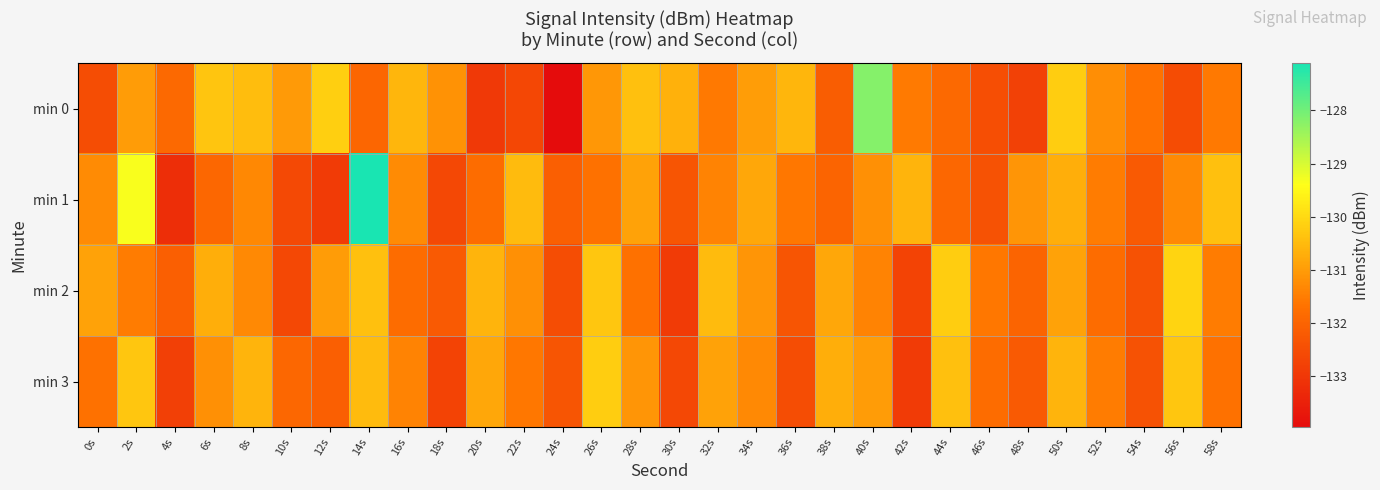

What is the maximum value shown in the chart?

-127.1